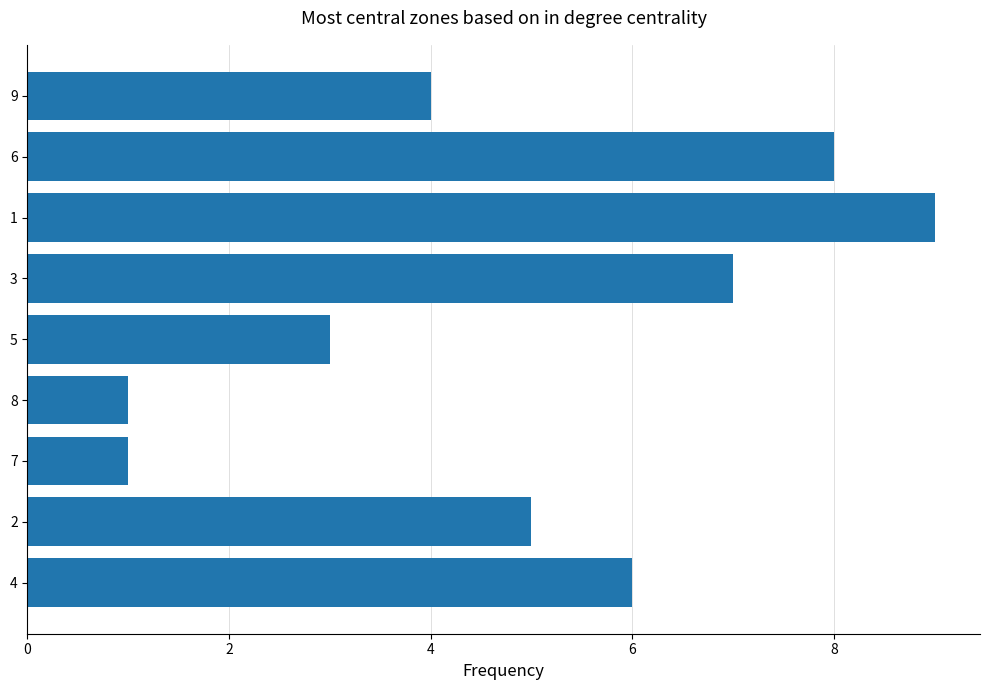

What is the ratio of the value at 1 to the value at 8?

9.0